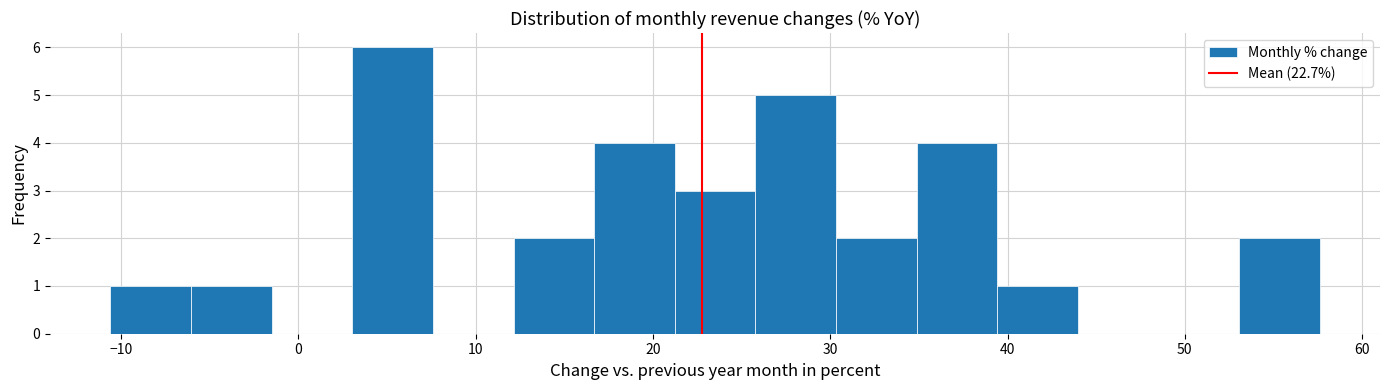

How tall is the bar that spans 3 to 8 on the x-axis? Neither the bar edges nor the heights are printed on the chart, so give them approximately, as read against the axes.

6